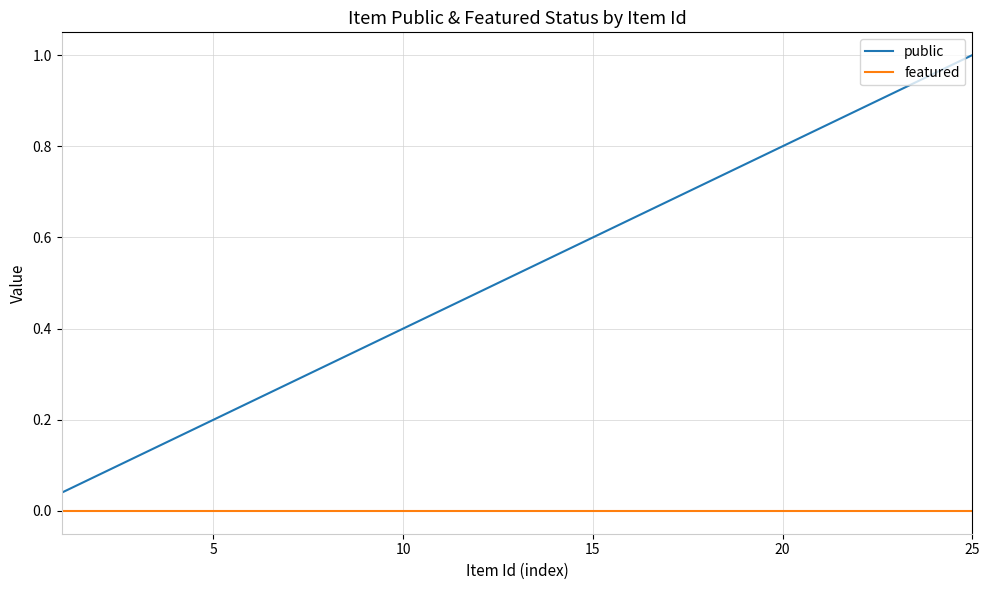

True or false: public and featured intersect in this chart.

False